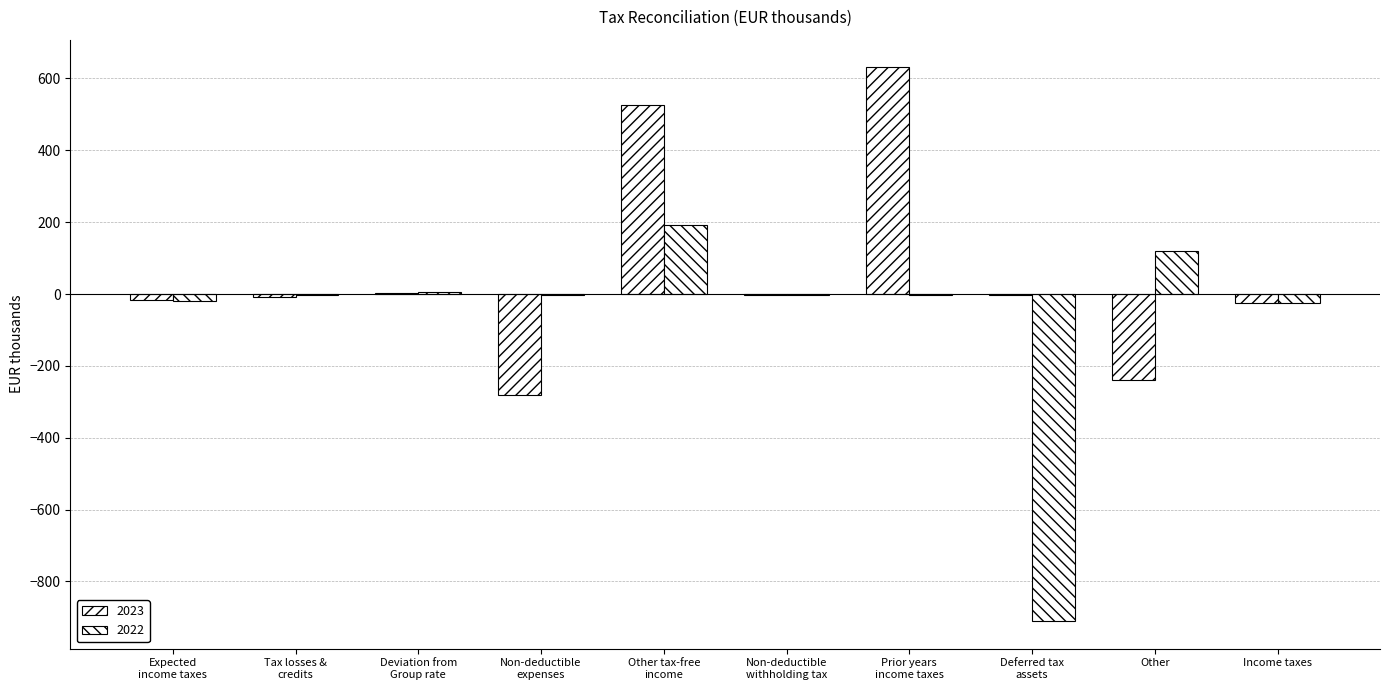

How many groups of bars are there?

10